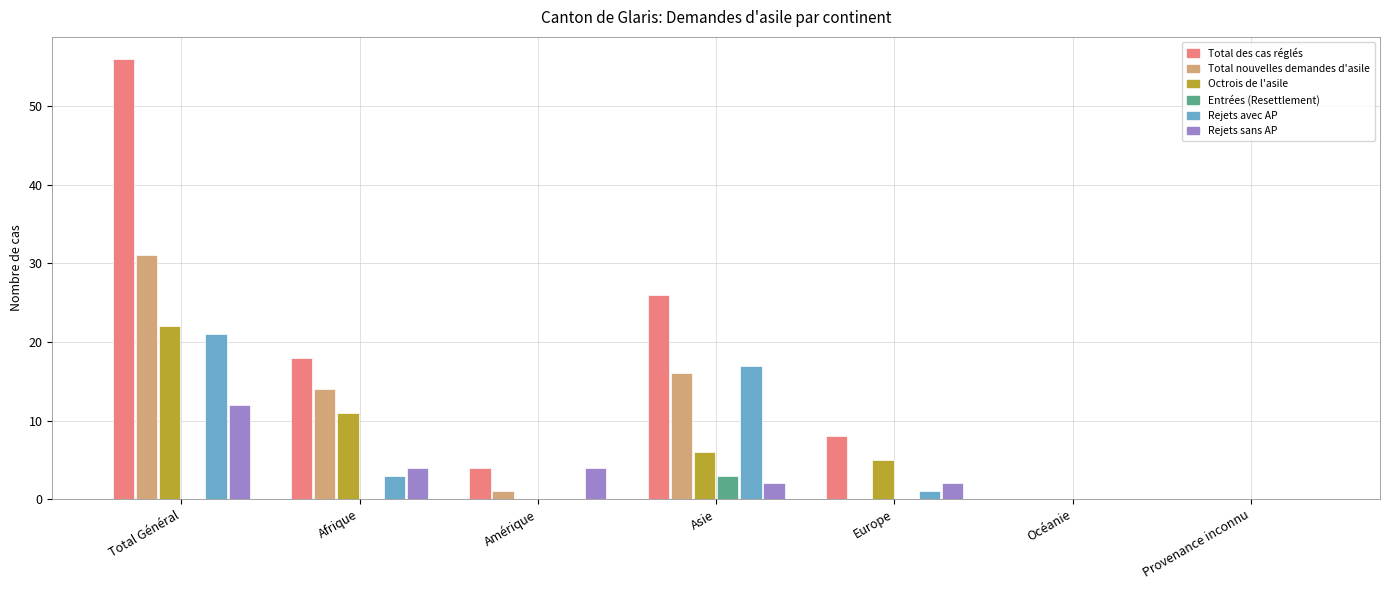

What are all the series names shown in the legend?

Total des cas réglés, Total nouvelles demandes d'asile, Octrois de l'asile, Entrées (Resettlement), Rejets avec AP, Rejets sans AP